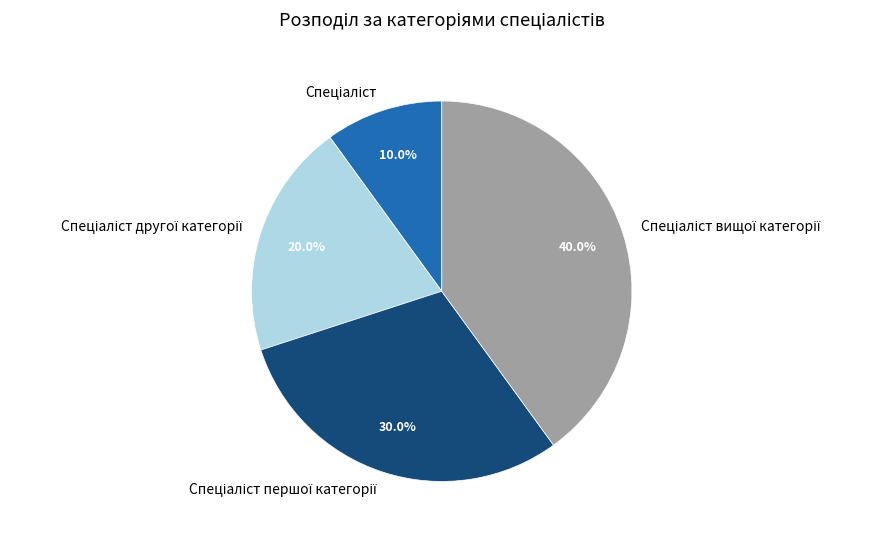

Does any single category account for the majority?

No